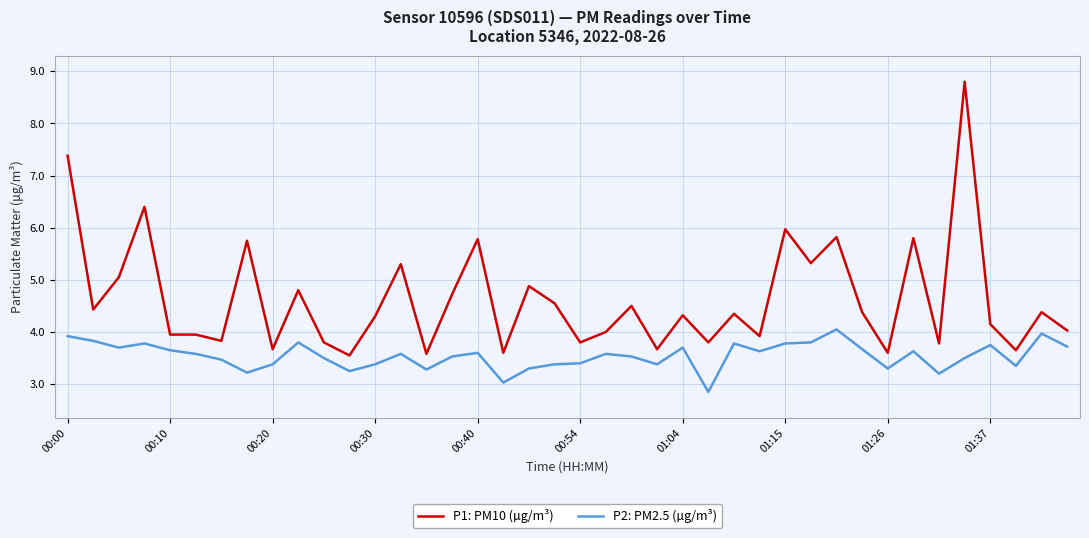

List the series in order of their overall mean, highest first.

P1: PM10 (µg/m³), P2: PM2.5 (µg/m³)